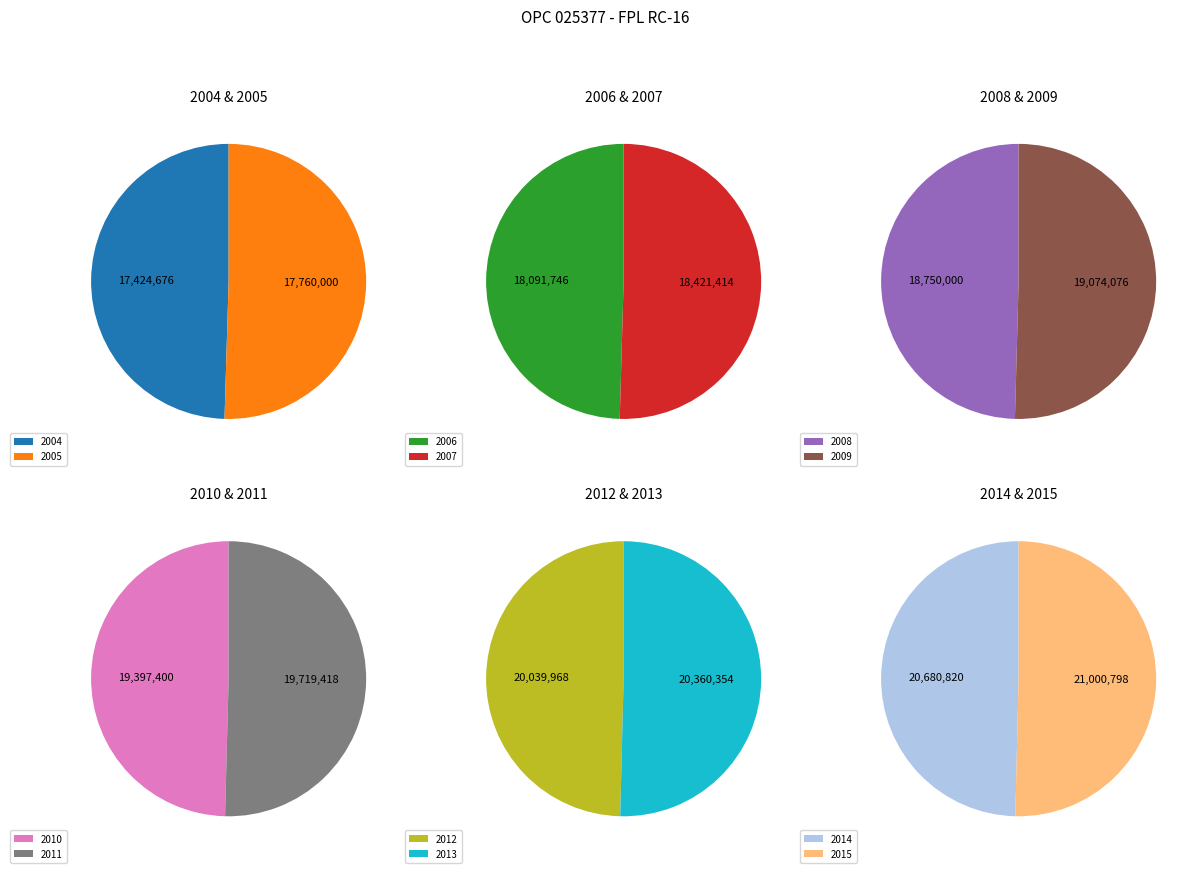

What is the ratio of the value at 2008 to the value at 2006?

1.0